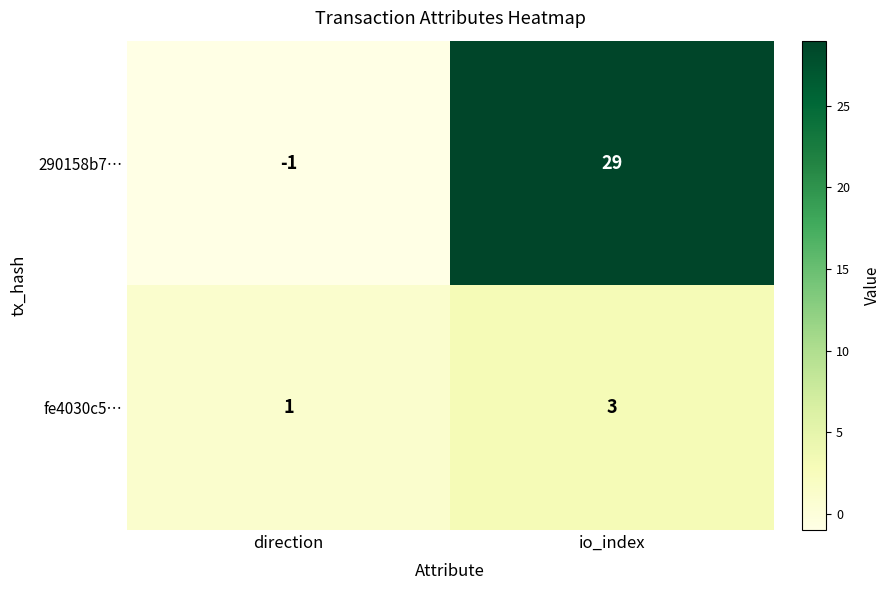

What is the difference between the highest and lowest values at io_index?

26